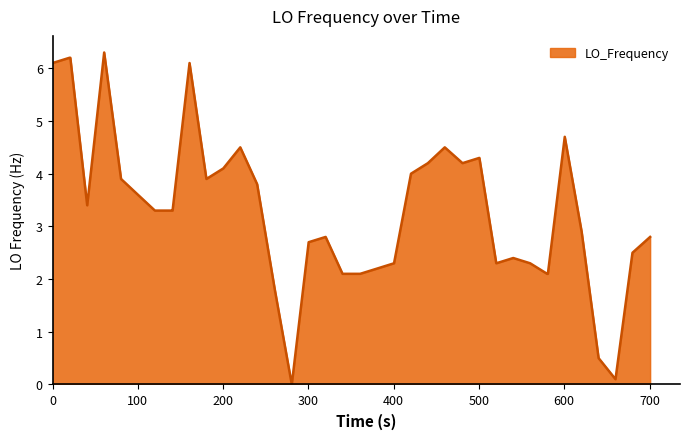

What is the greatest value displayed?

6.3